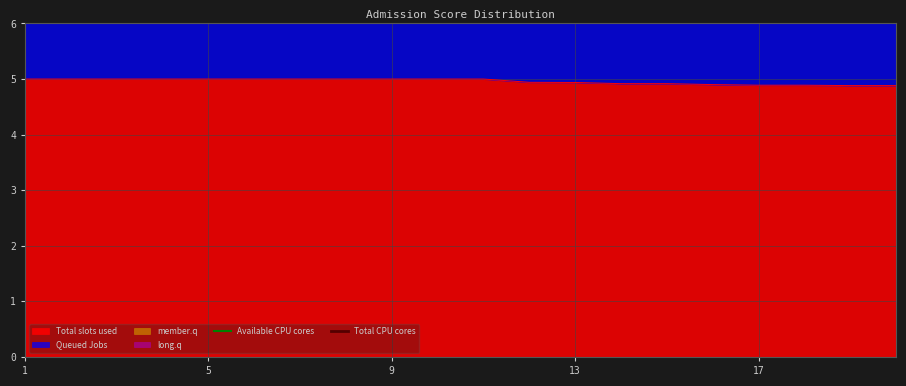

What is the lowest value of the Total slots used series?

4.9